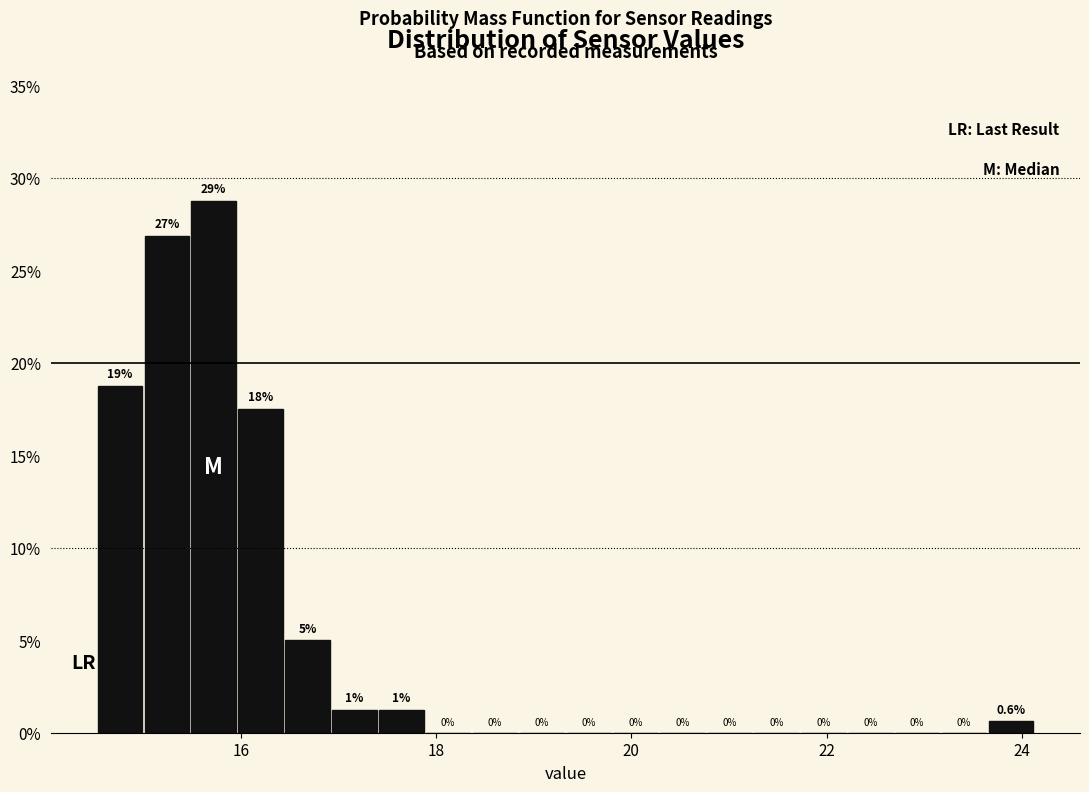

Read against the x-axis, roughly where is the centre of the tallest bar?

15.8